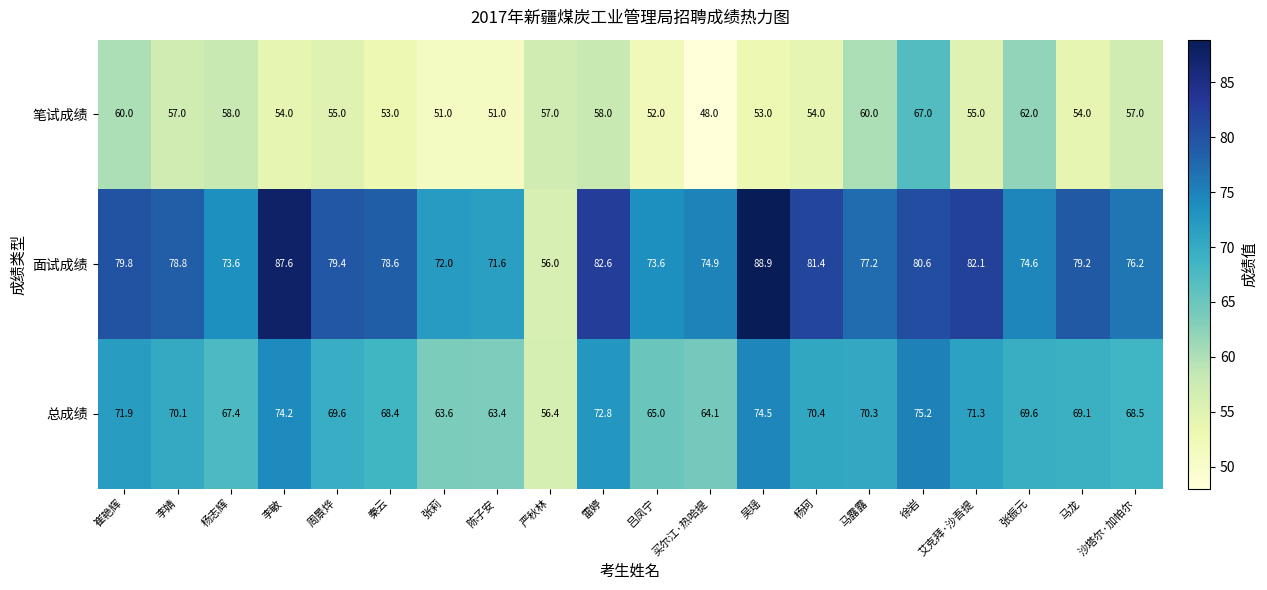

What is the maximum value shown in the chart?

88.9